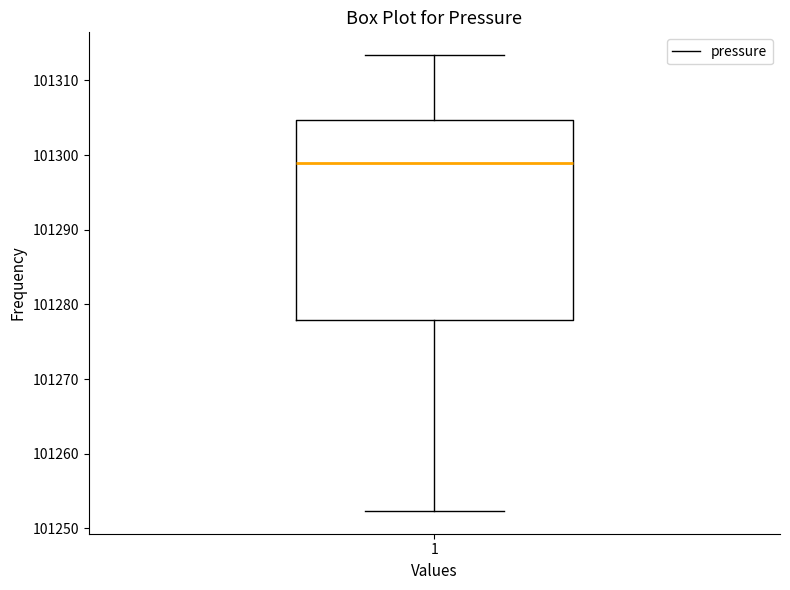

Transcribe this box plot: give where the median line is, the range the box spans, and where the two whiskers end, as read against the y-axis. The values are not printed on the chart, so give them approximately, as read against the axis.

median 101299, box 101278 to 101305, whiskers 101252 to 101313